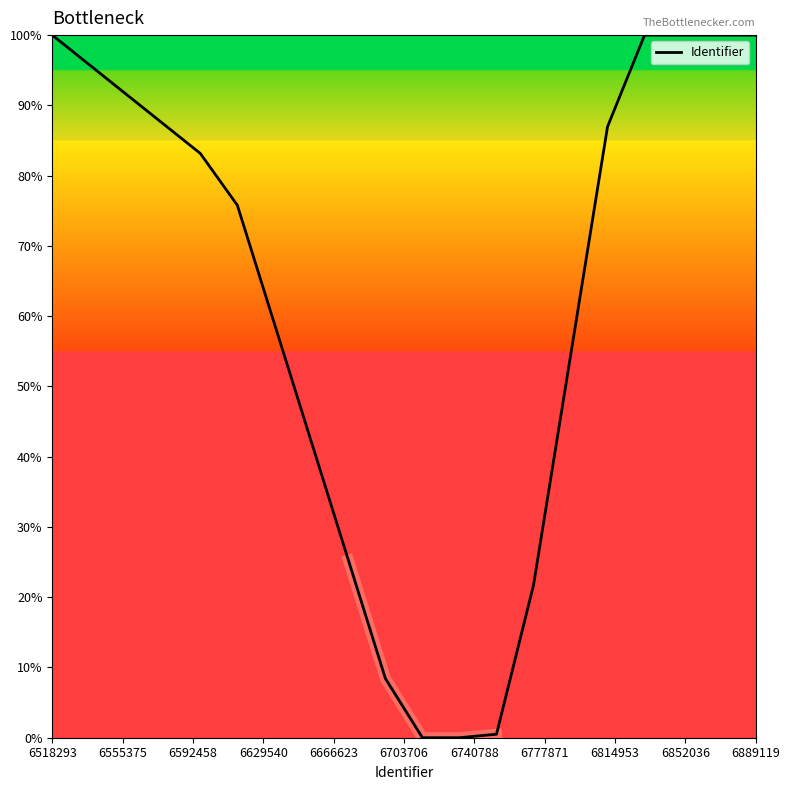

Is it true that the value at 15 is 139.2?

False